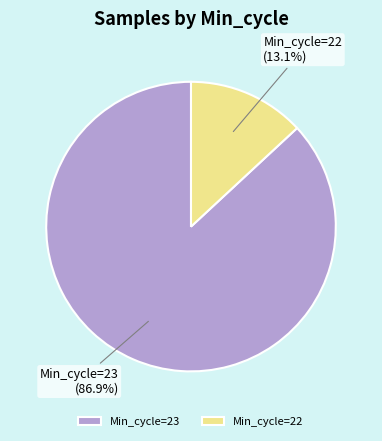

What is the ratio of the value at Min_cycle=23 to the value at Min_cycle=22?

6.6